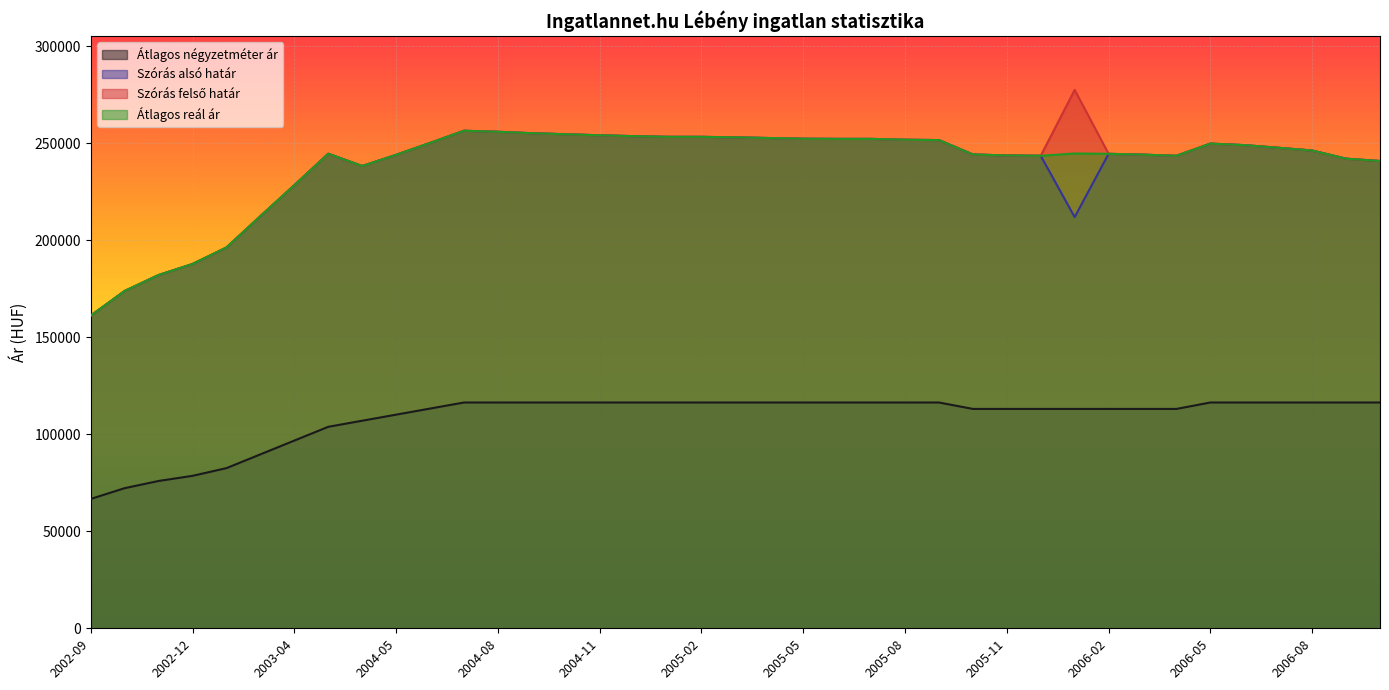

True or false: Szórás felső határ and Átlagos reál ár intersect in this chart.

False